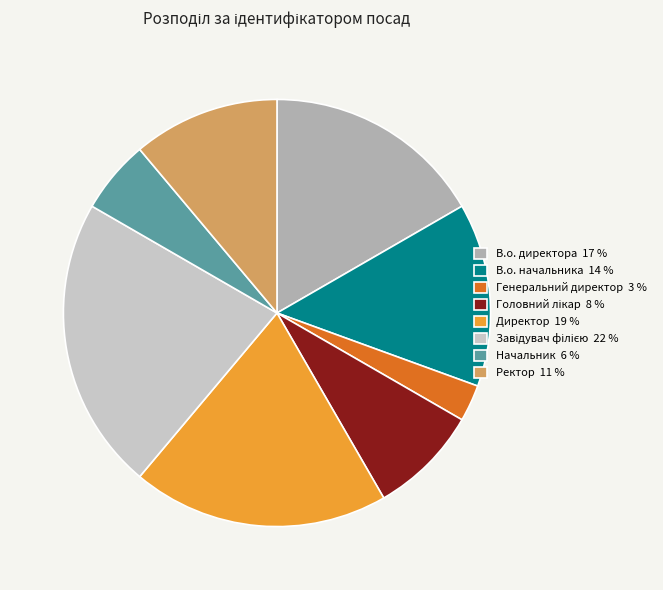

Which slice is the smallest?

Генеральний директор